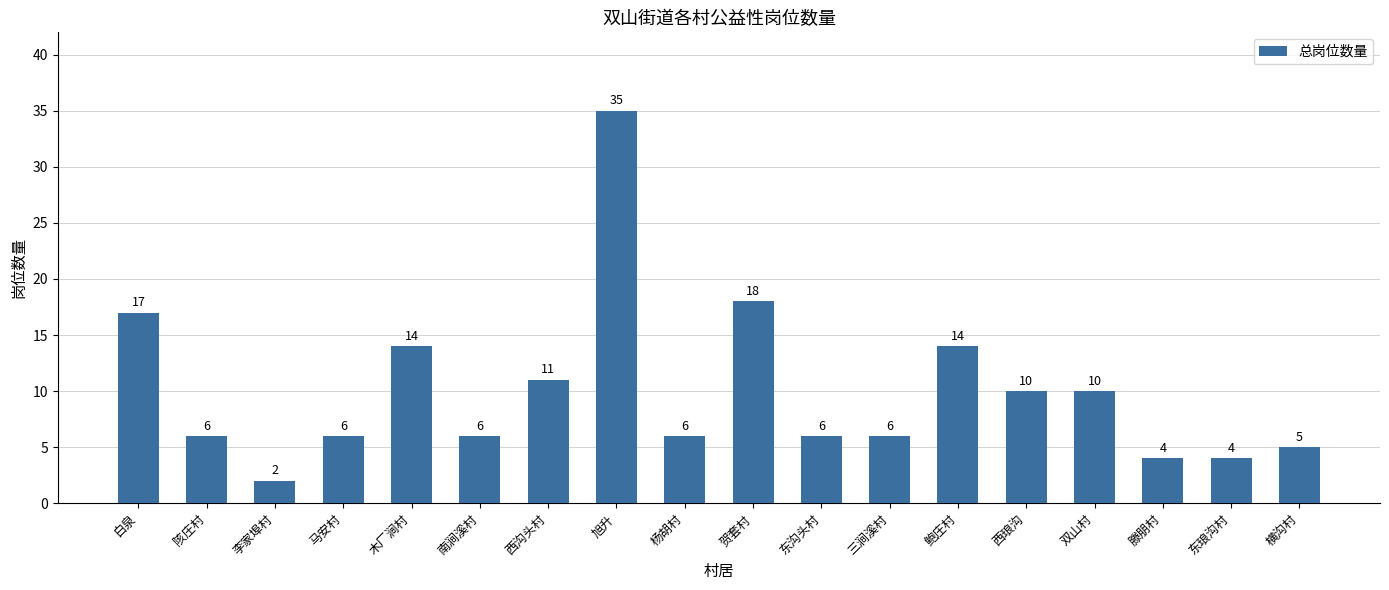

How many distinct data groups are displayed?

1